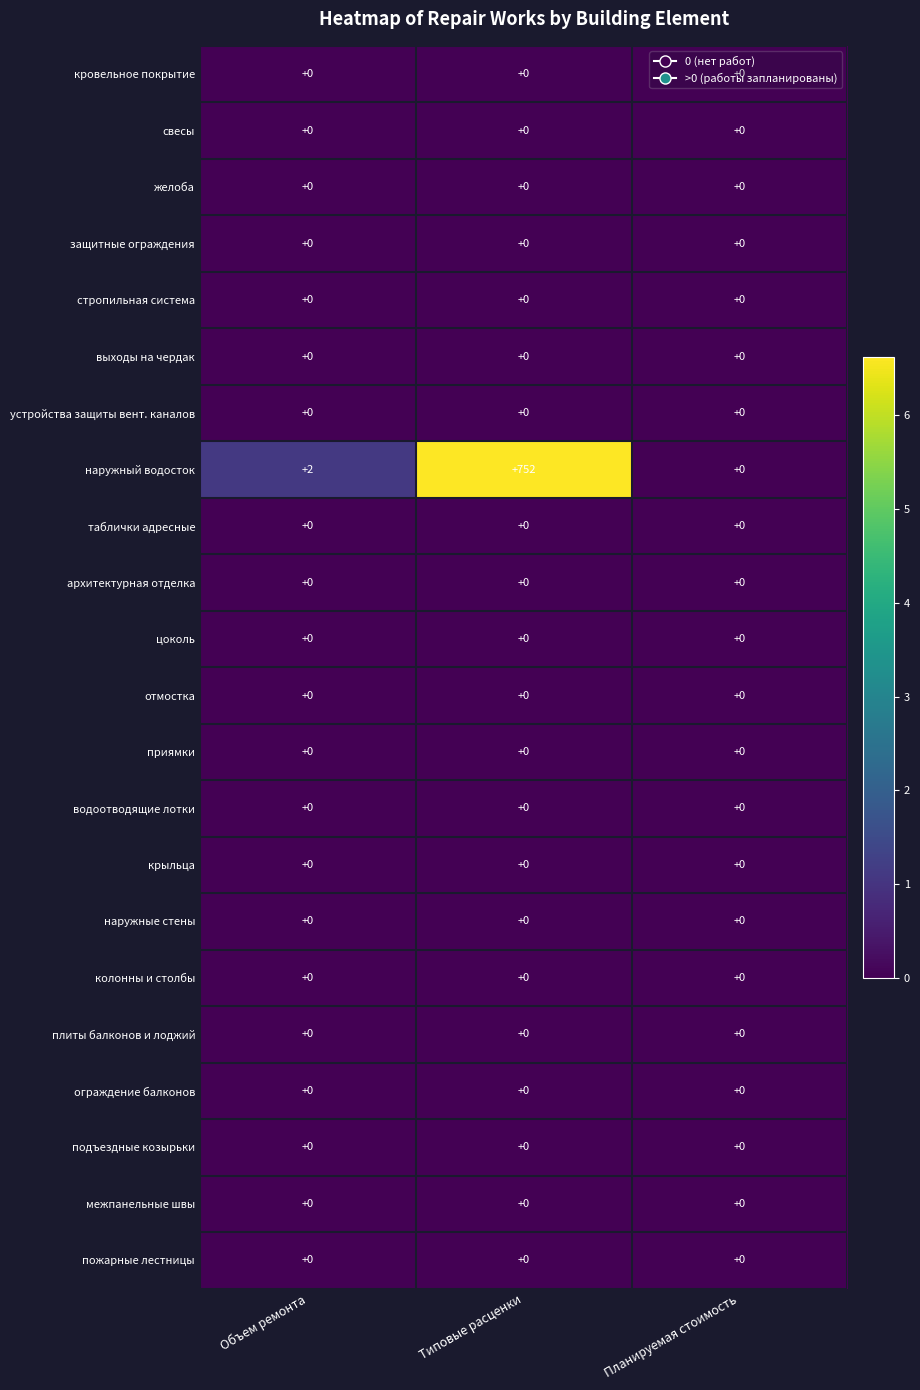

What is the greatest value displayed?

752